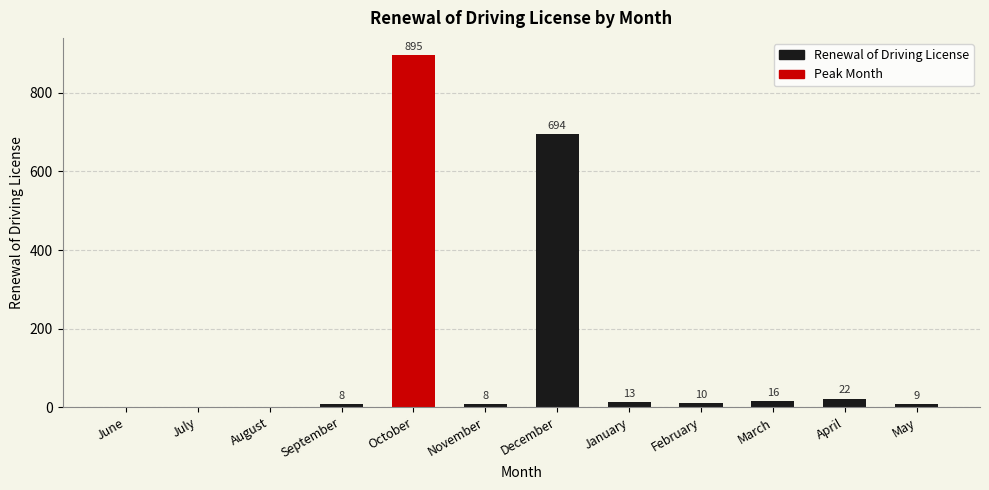

What is the greatest value displayed?

895